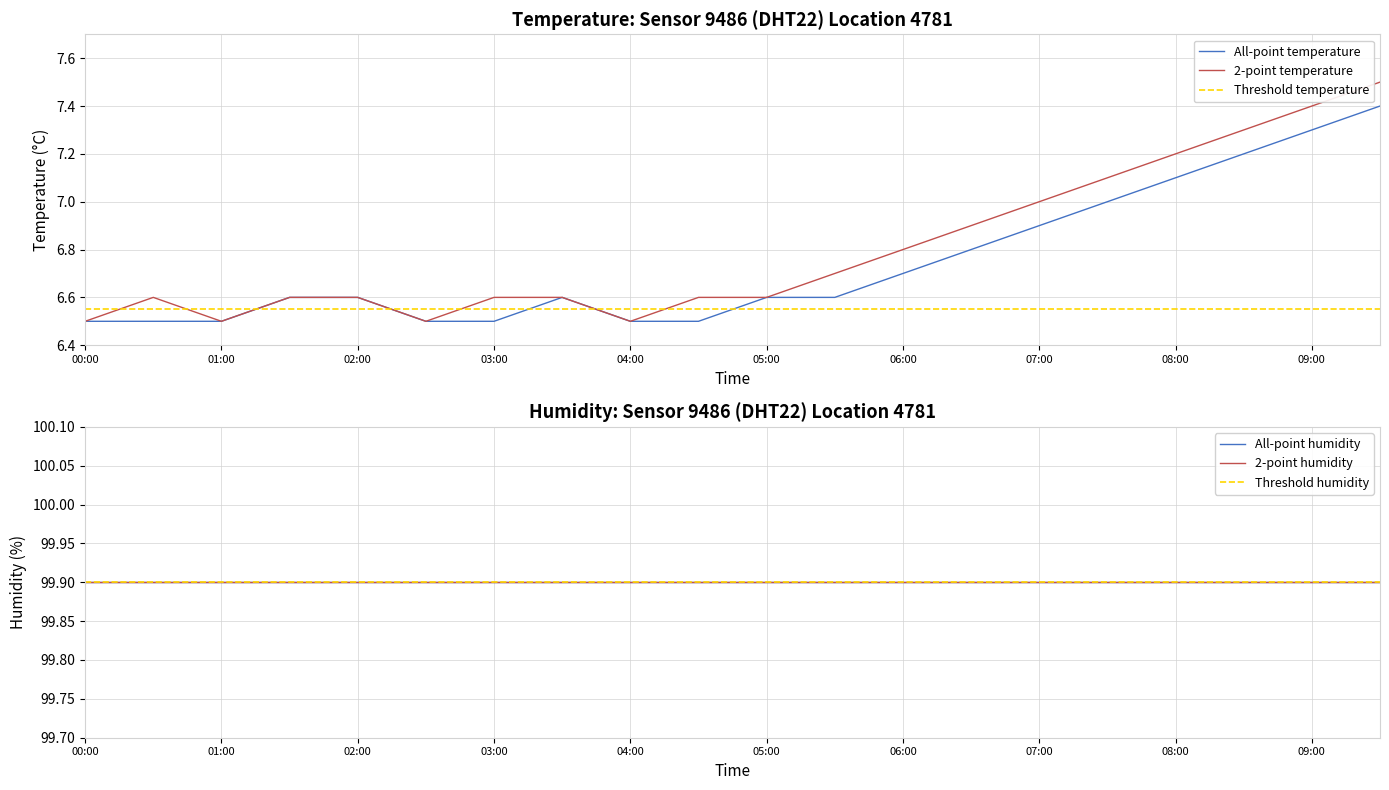

Approximately how many times larger is the value at 7 compared to 13?

1.0